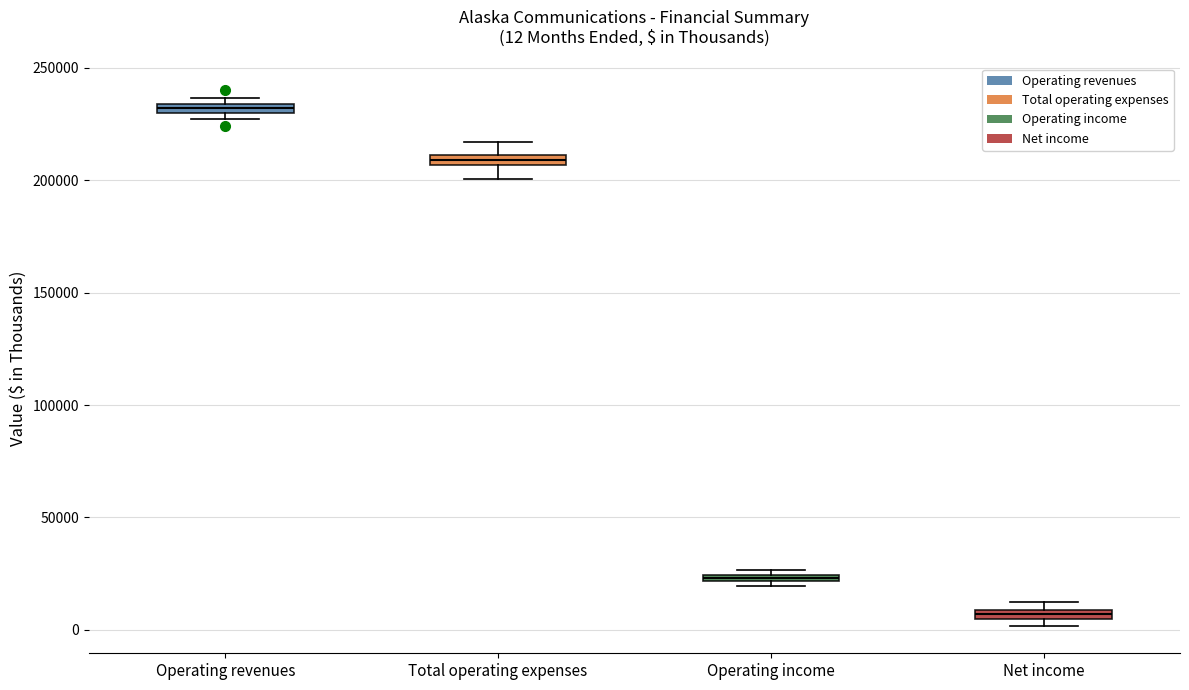

Which box has the highest median line?

Operating revenues